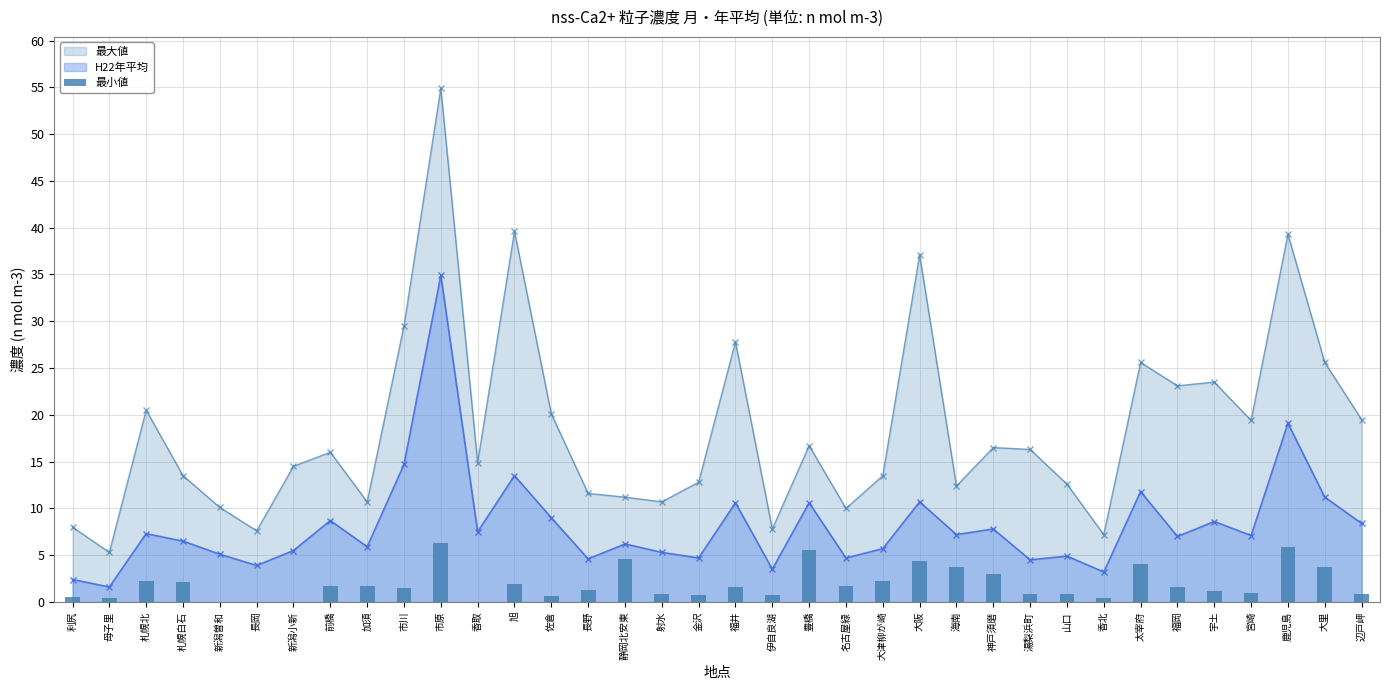

Which has a higher value, 福岡 or 利尻?

福岡